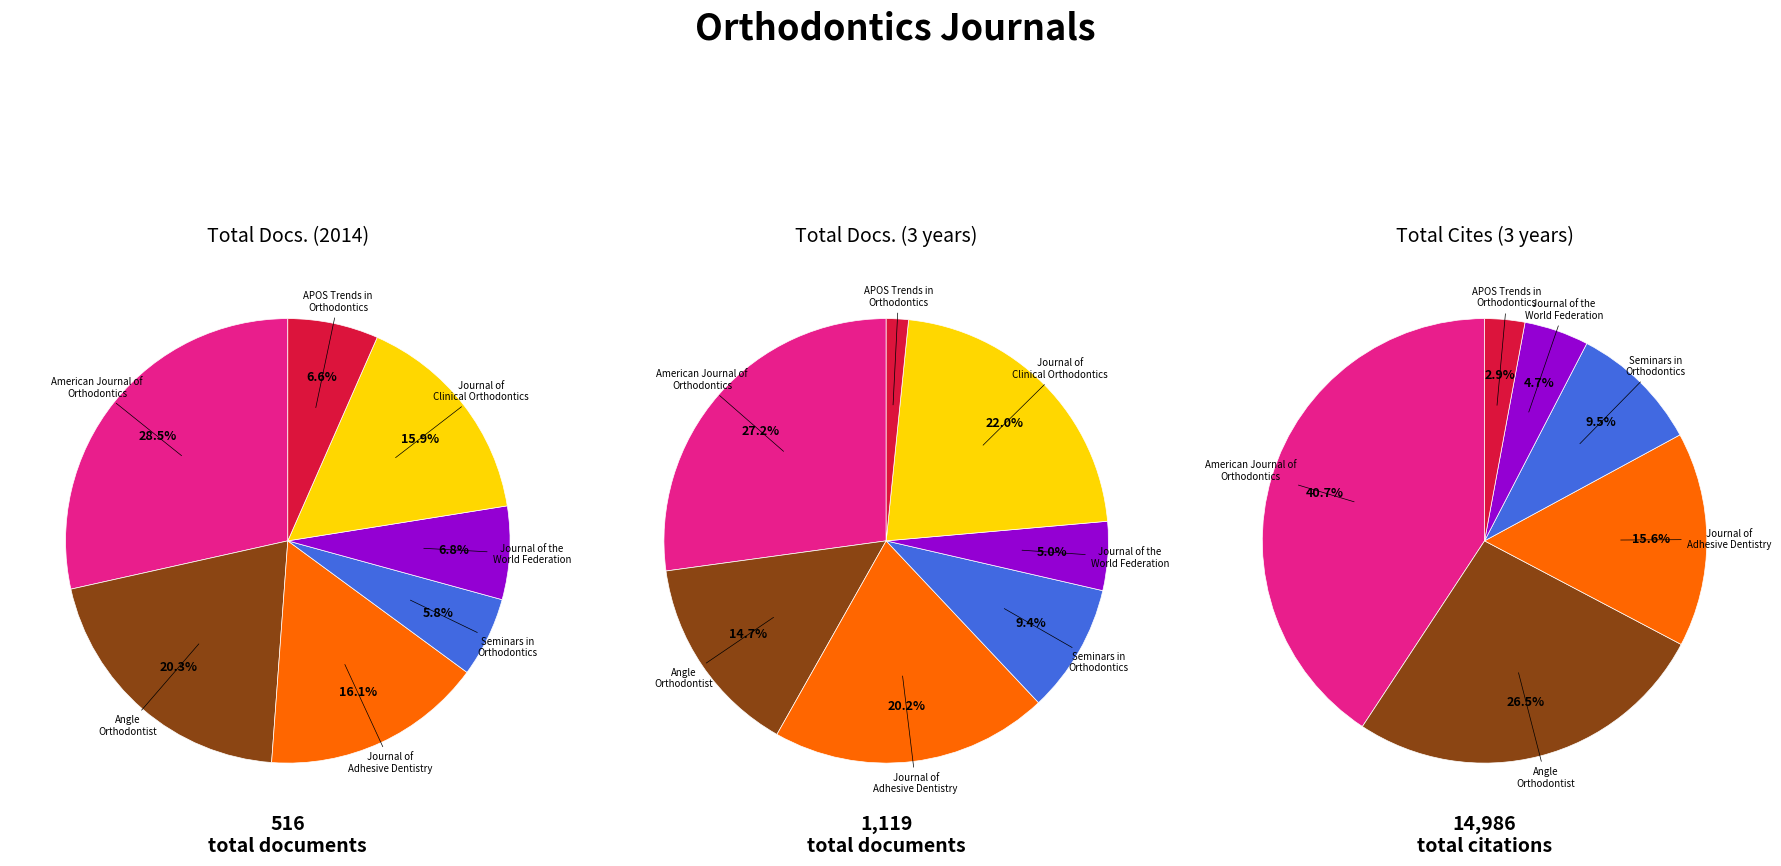

Does any single category account for the majority?

No